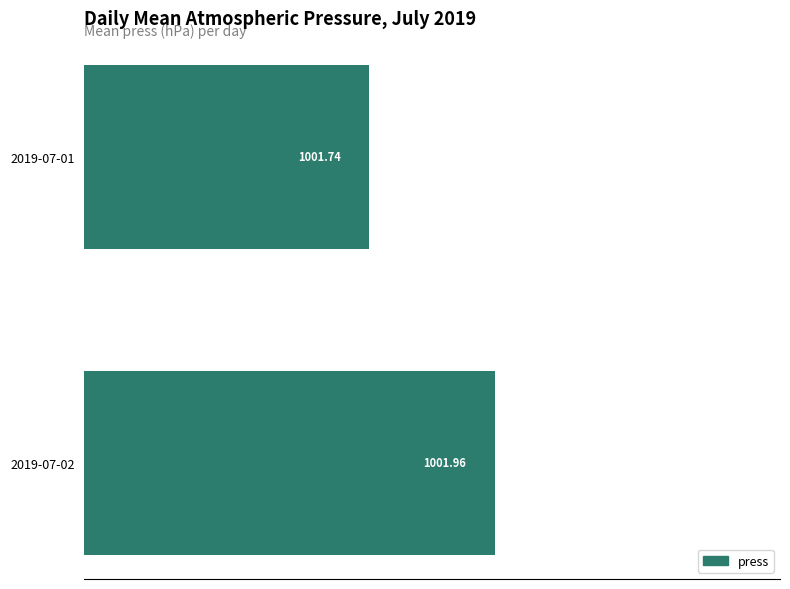

Approximately how many times larger is the value at 2019-07-01 compared to 2019-07-02?

1.0